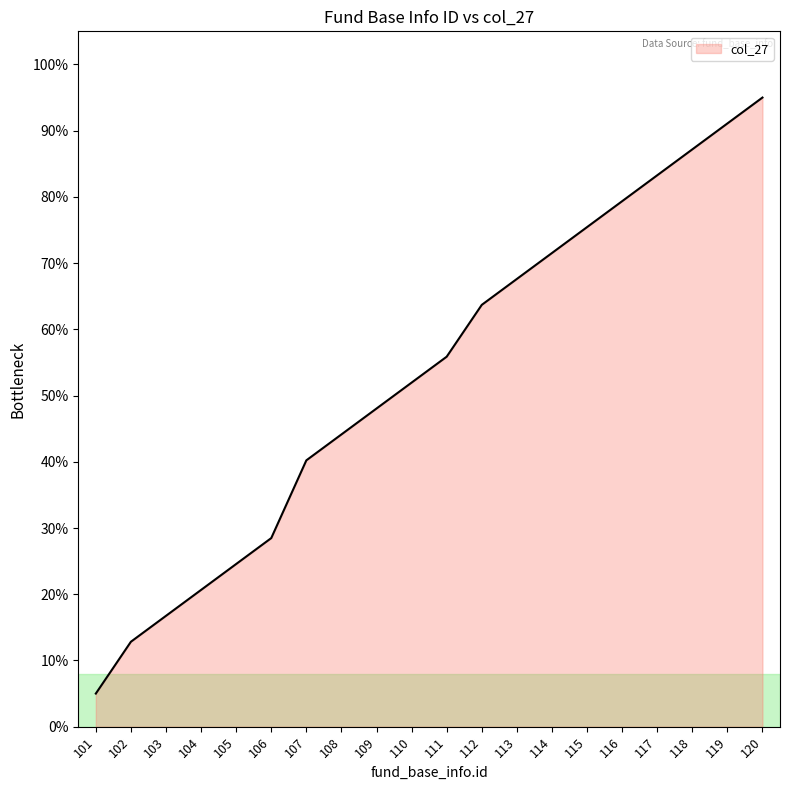

True or false: there are more than 2 points higher than both neighbors.

False